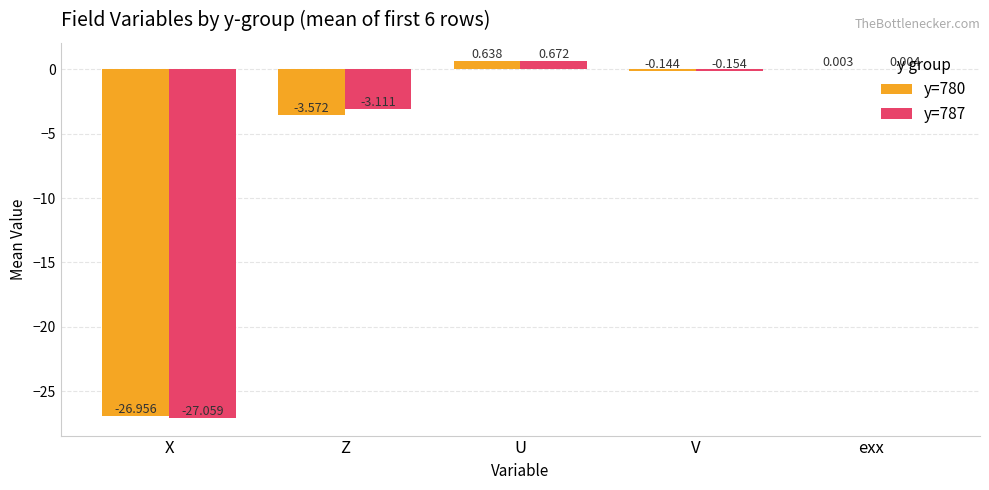

Is the value of y=780 at X greater than the value of y=787 at exx?

No